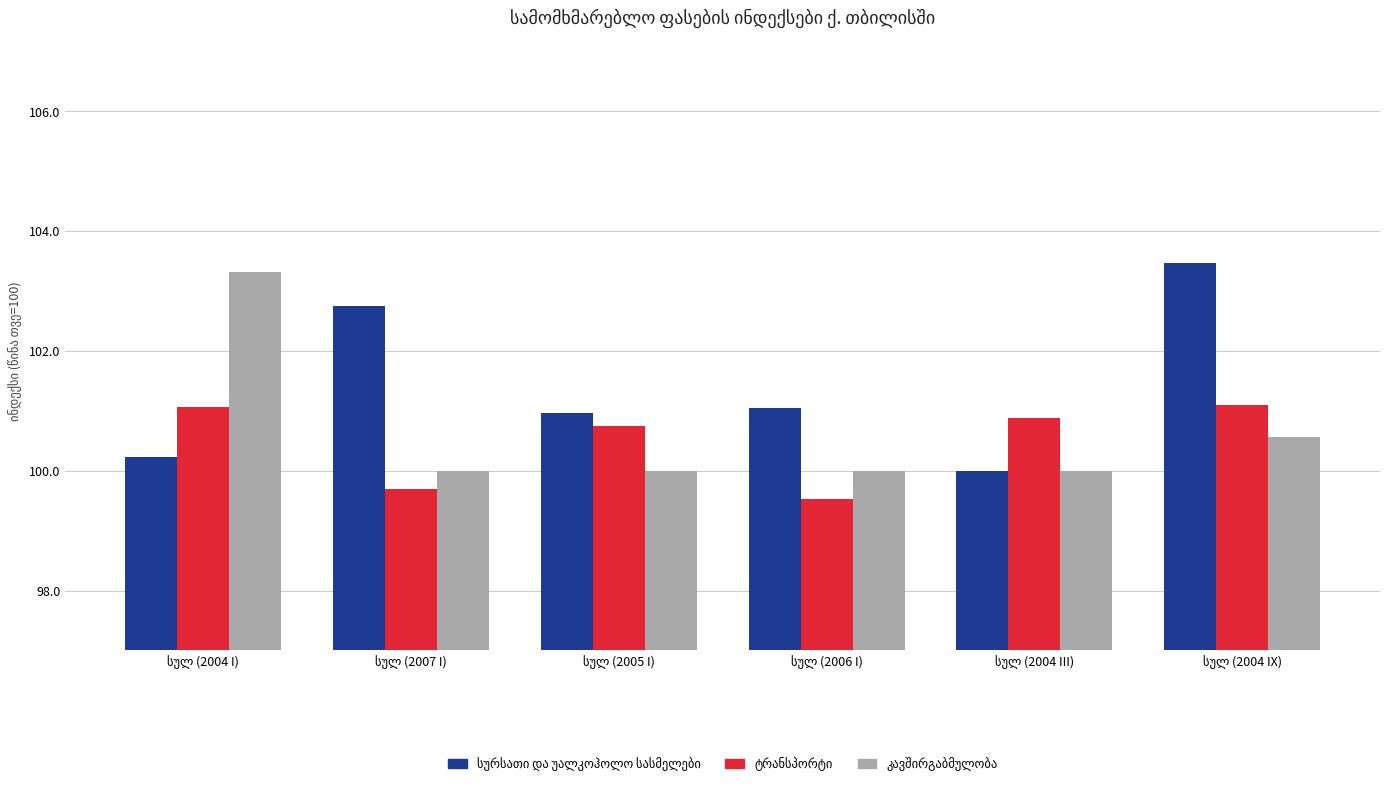

What is the smallest value displayed?

99.5